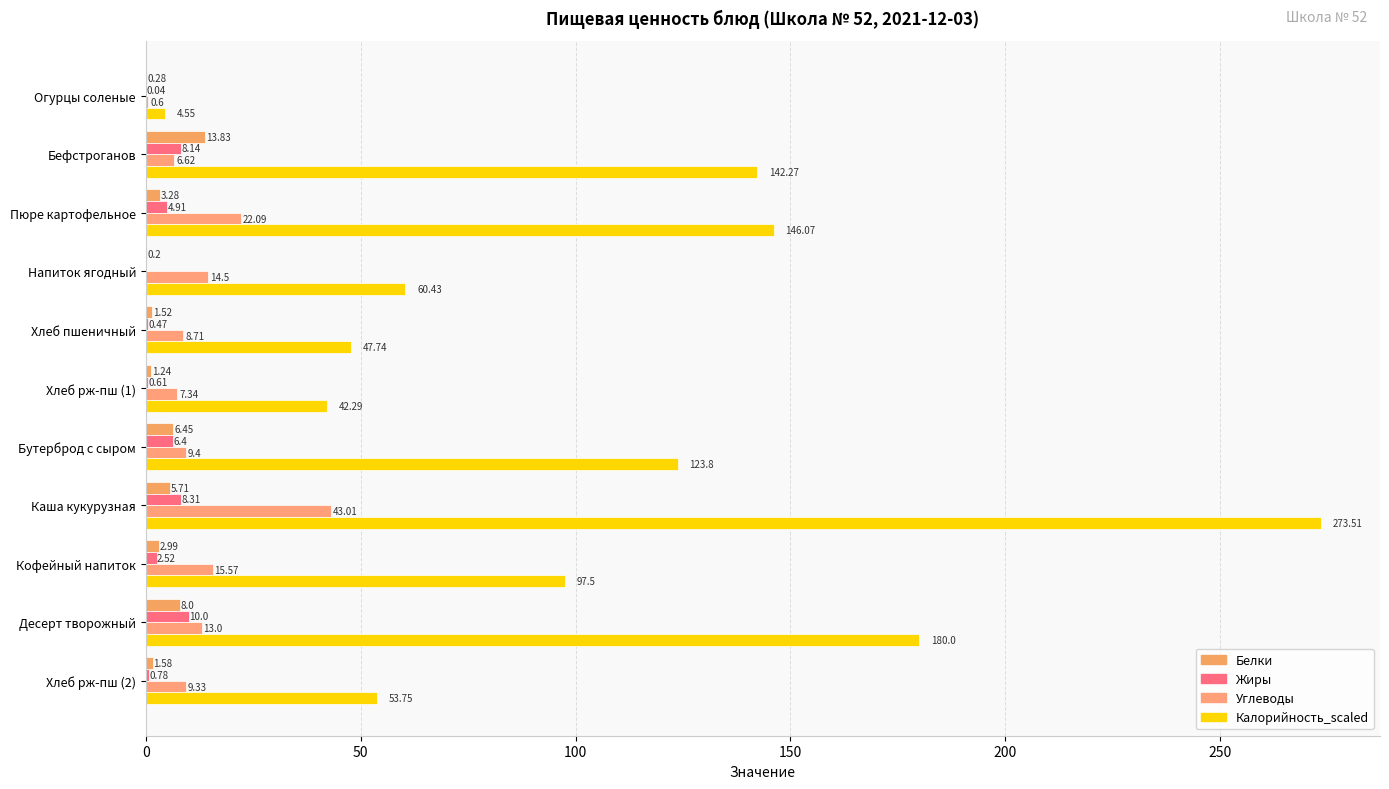

What is the maximum value shown in the chart?

273.5